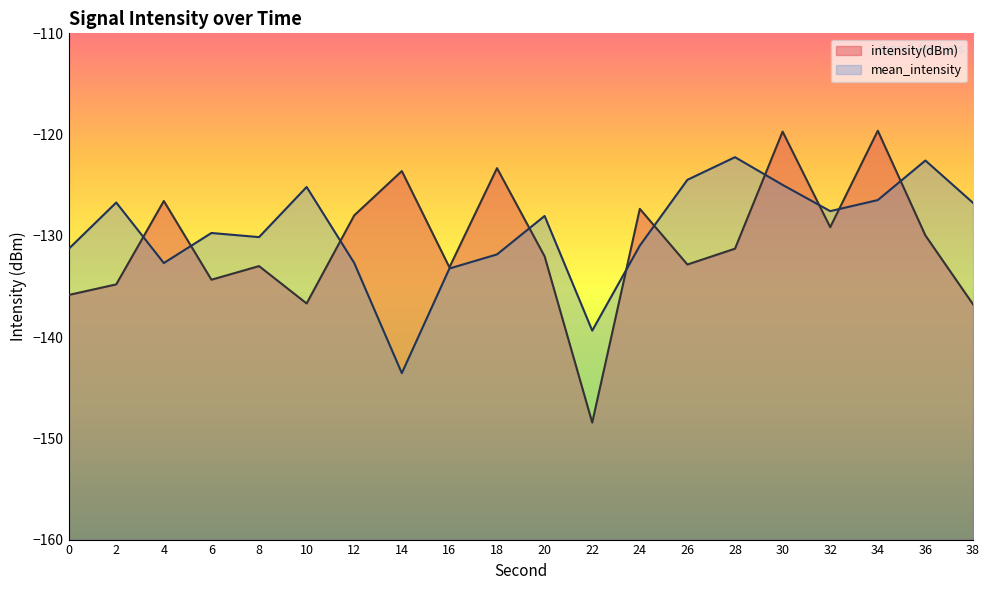

List the series in order of their peak value, lowest first.

mean_intensity, intensity(dBm)